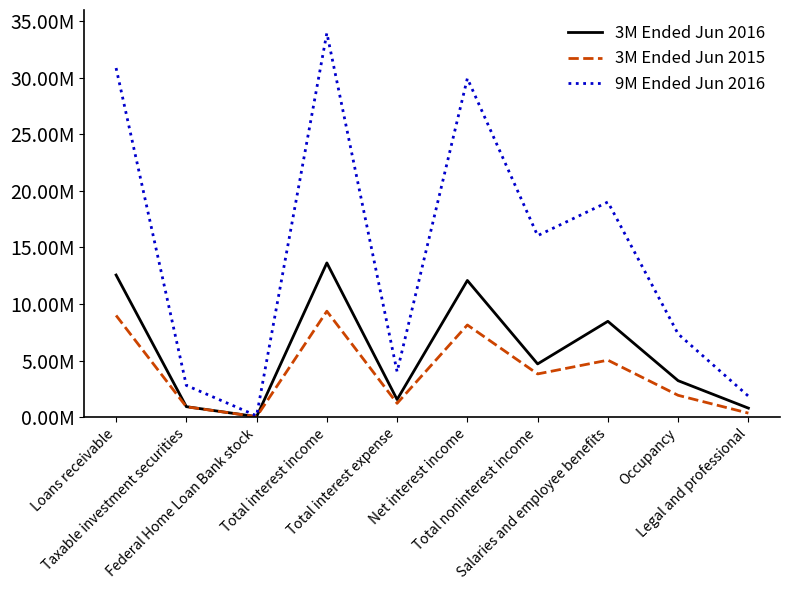

What are all the series names shown in the legend?

3M Ended Jun 2016, 3M Ended Jun 2015, 9M Ended Jun 2016